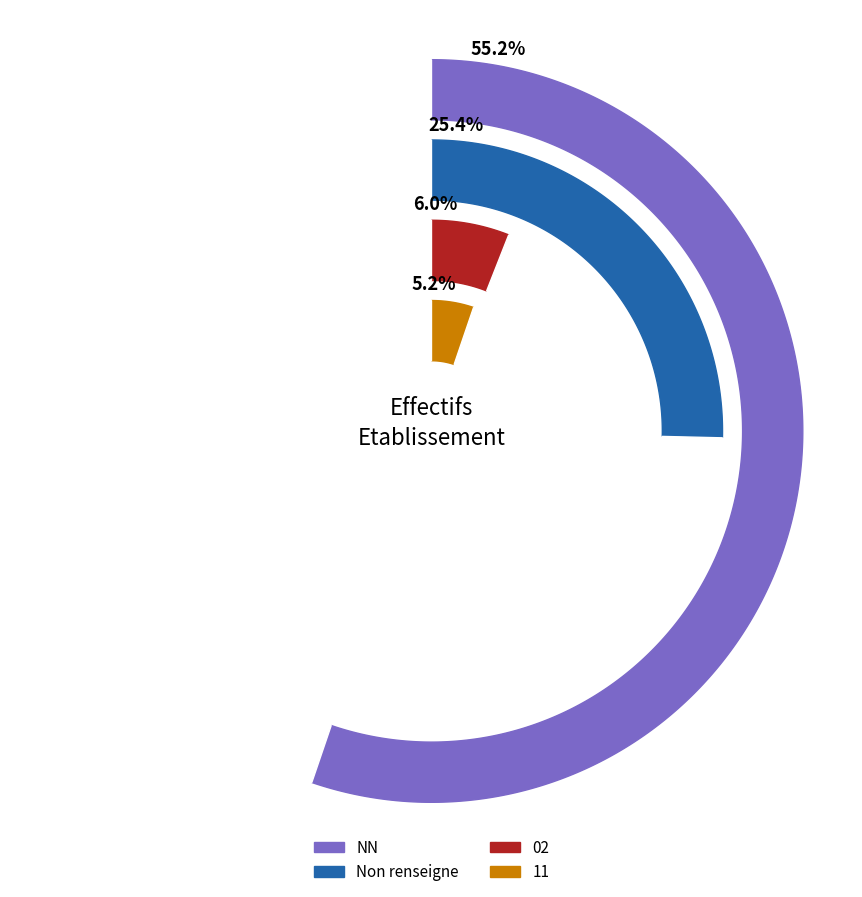

Is there a majority slice in this chart?

Yes